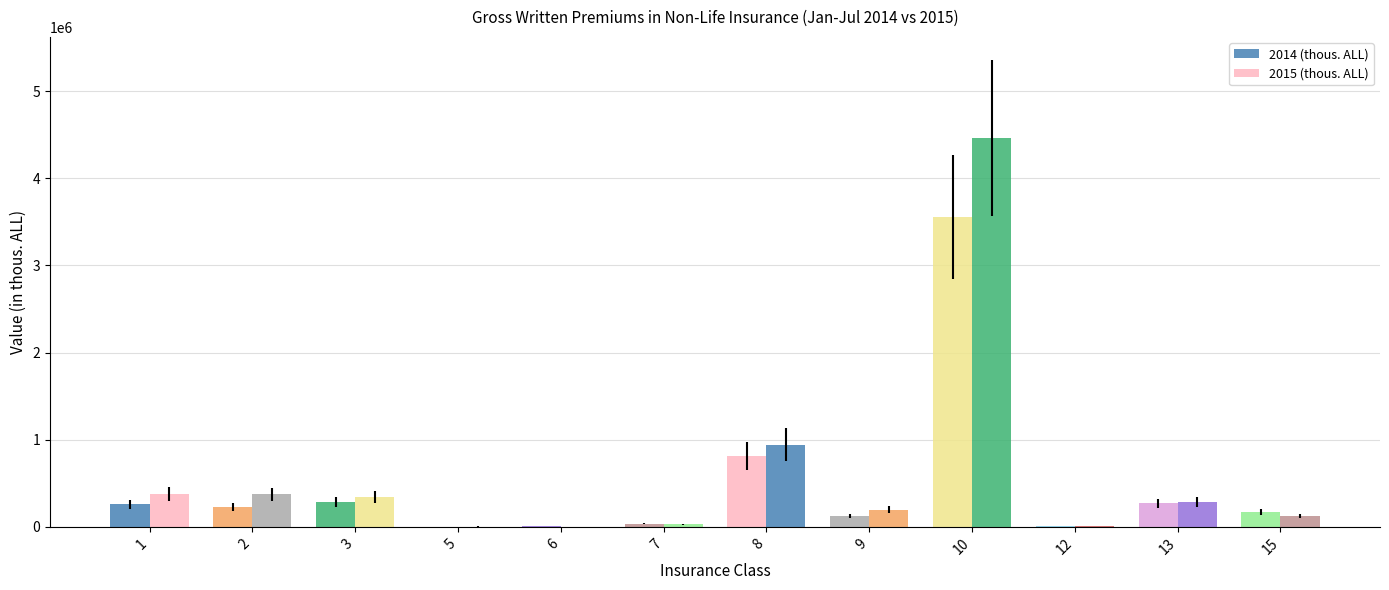

List the series in order of their peak value, highest first.

2015 (thous. ALL), 2014 (thous. ALL)